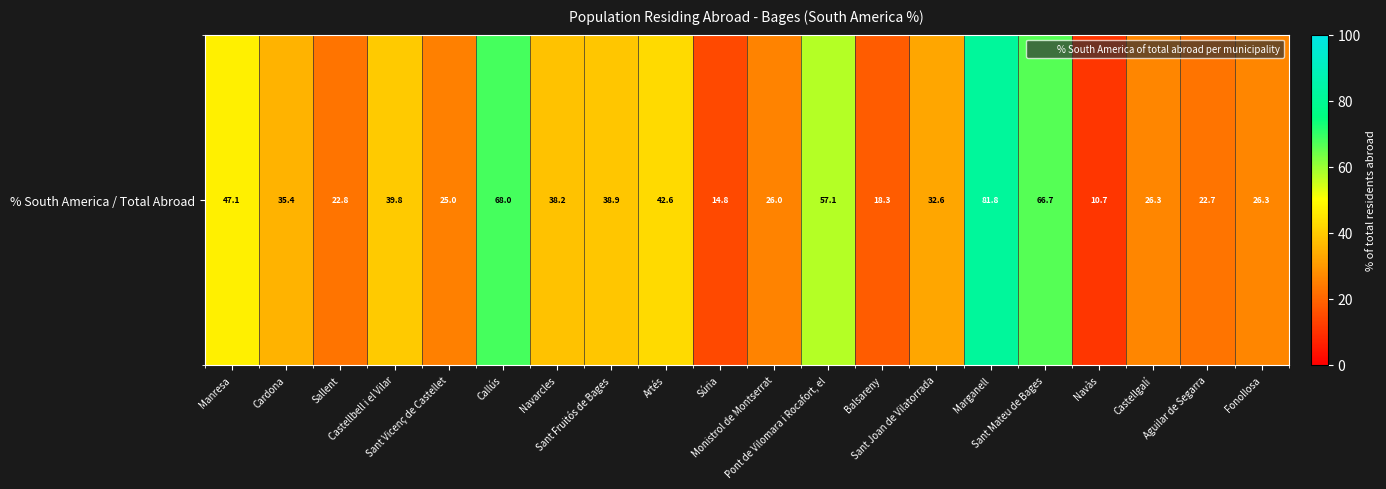

Approximately how many times larger is the value at Cardona compared to Navarcles?

0.9